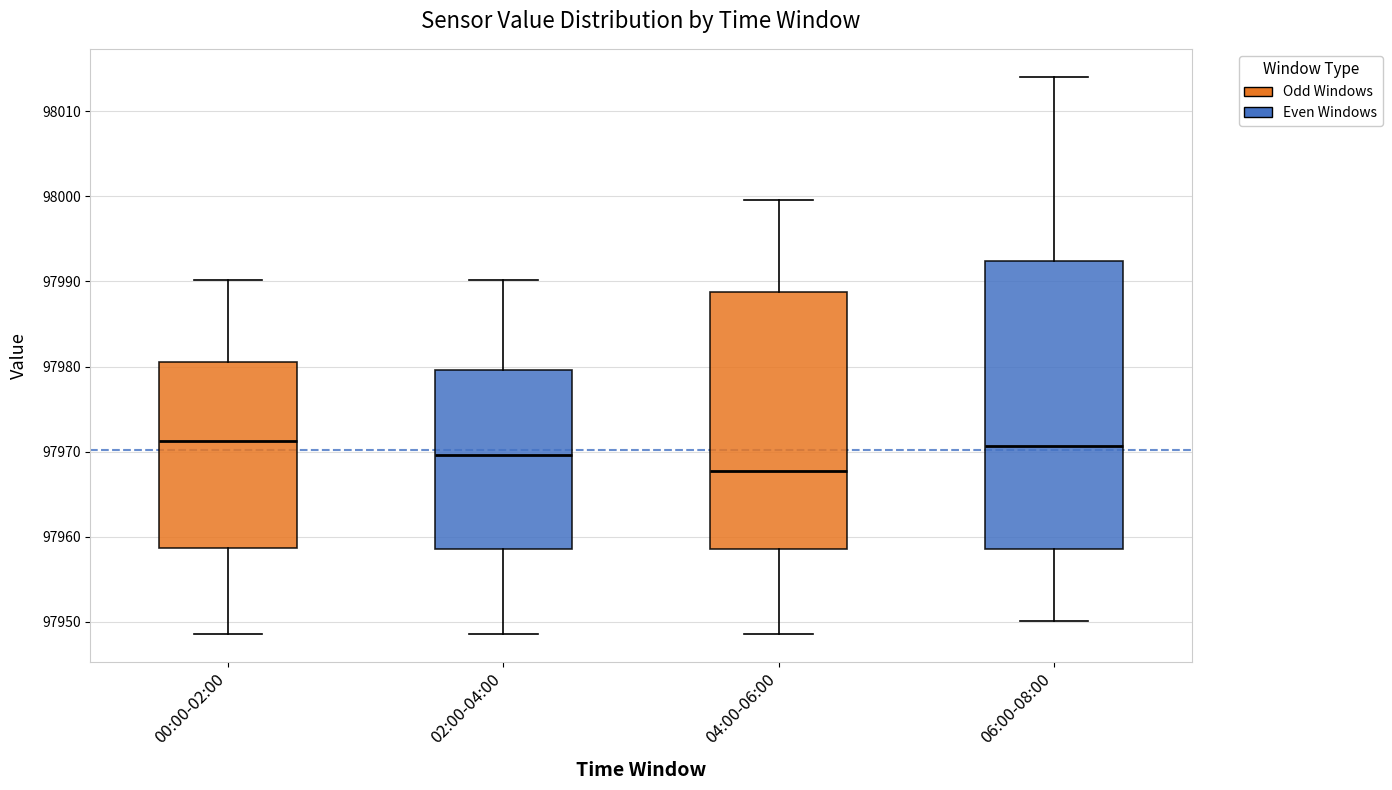

Reading left to right, transcribe this box plot: for each box, give where its median line is, the range the box spans, and where its two whiskers end, as read against the y-axis. The values are not printed on the chart, so give them approximately, as read against the axis.

00:00-02:00: median 97971, box 97959 to 97981, whiskers 97949 to 97990
02:00-04:00: median 97970, box 97959 to 97980, whiskers 97949 to 97990
04:00-06:00: median 97968, box 97959 to 97989, whiskers 97949 to 98000
06:00-08:00: median 97971, box 97959 to 97992, whiskers 97950 to 98014